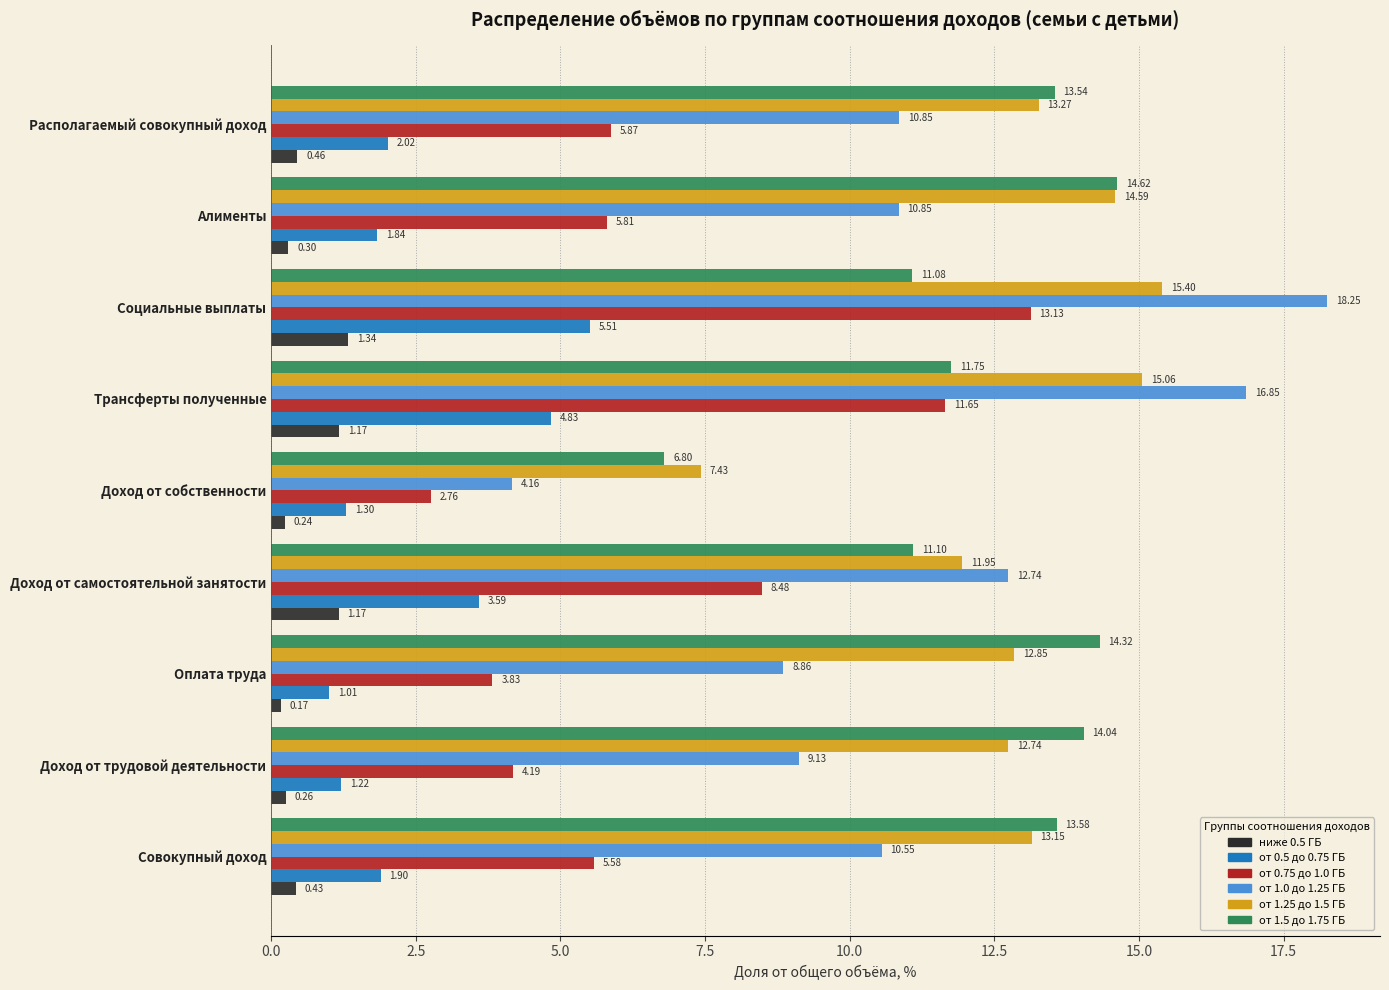

List the series in order of their peak value, lowest first.

ниже 0.5 ГБ, от 0.5 до 0.75 ГБ, от 0.75 до 1.0 ГБ, от 1.5 до 1.75 ГБ, от 1.25 до 1.5 ГБ, от 1.0 до 1.25 ГБ